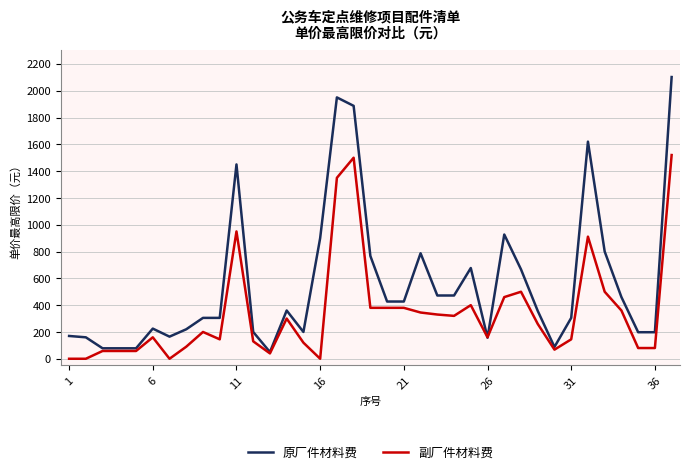

Rank the series by their average value, from lowest to highest.

副厂件材料费, 原厂件材料费